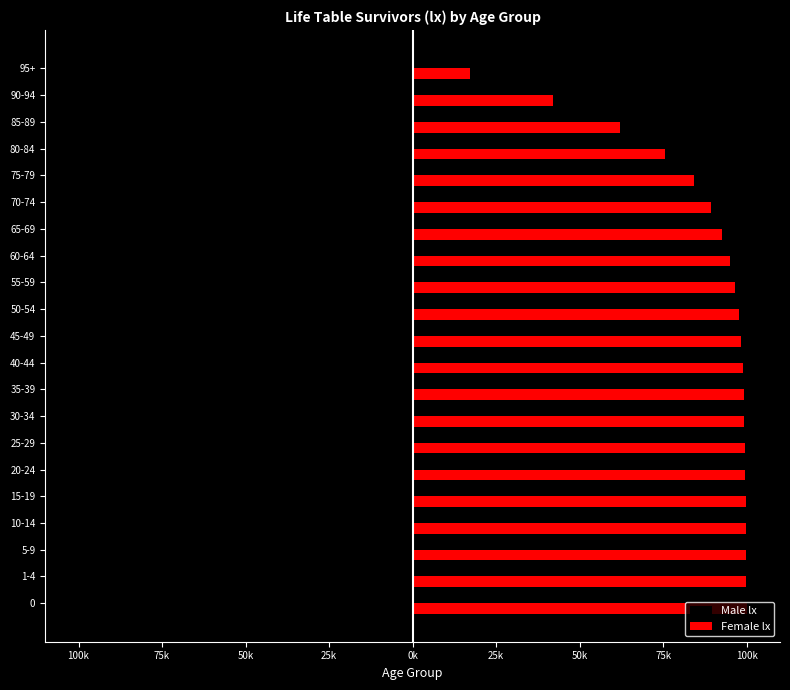

What are all the series names shown in the legend?

Male lx, Female lx